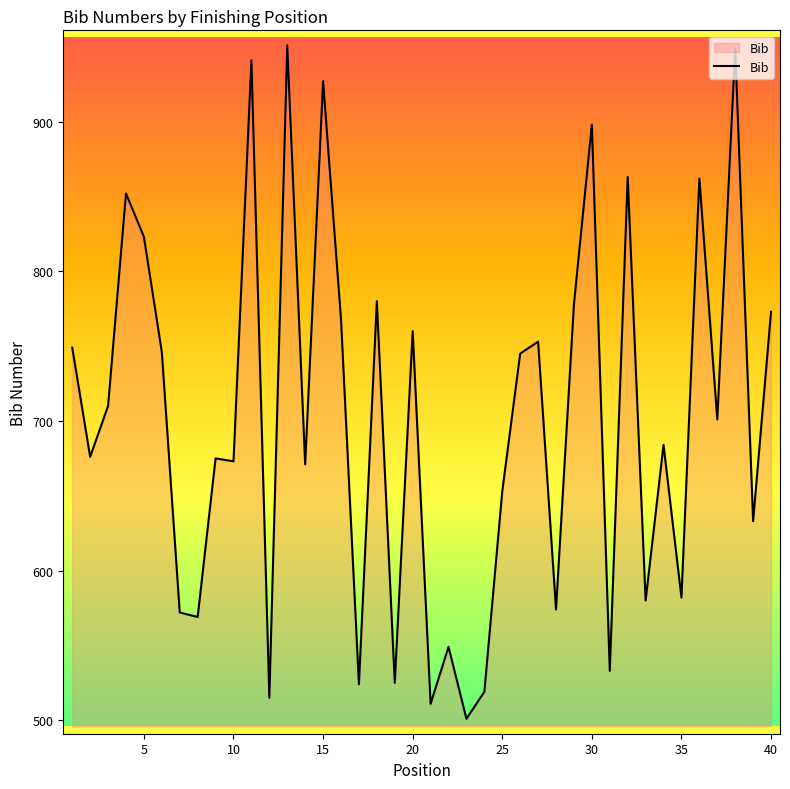

What is the difference between the maximum and minimum values?

450